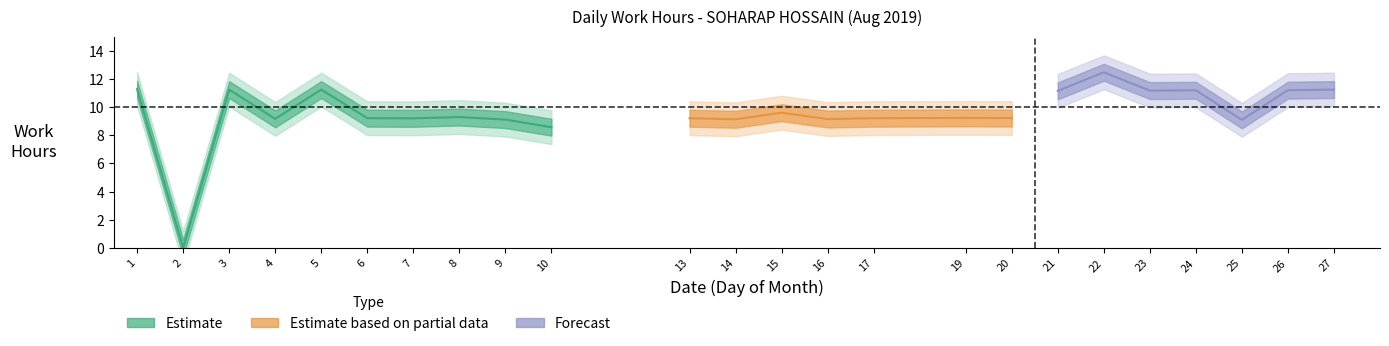

What is the greatest value displayed?

12.5